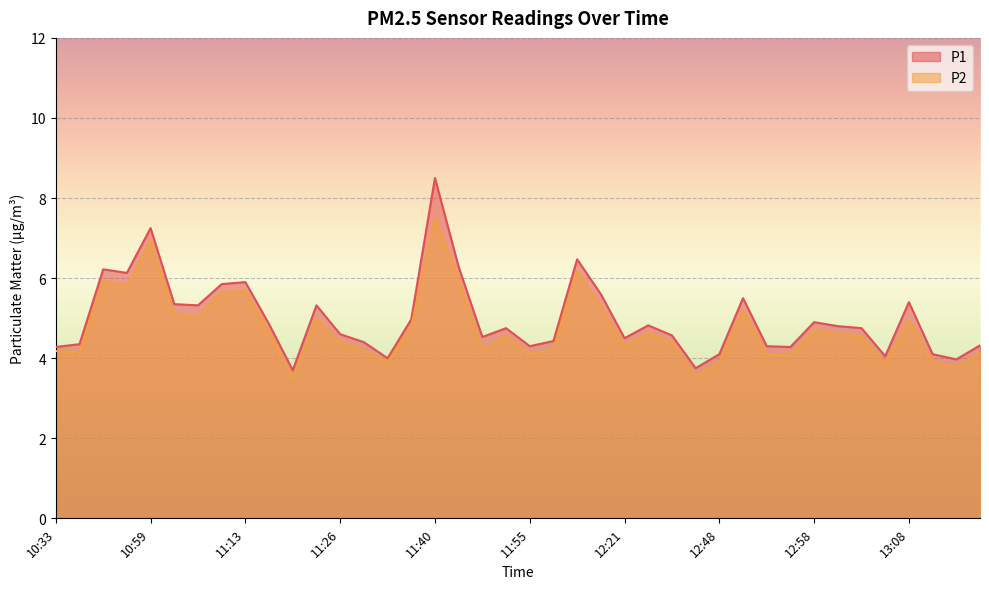

Is it true that P2 equals 3.5 at 12:45?

True